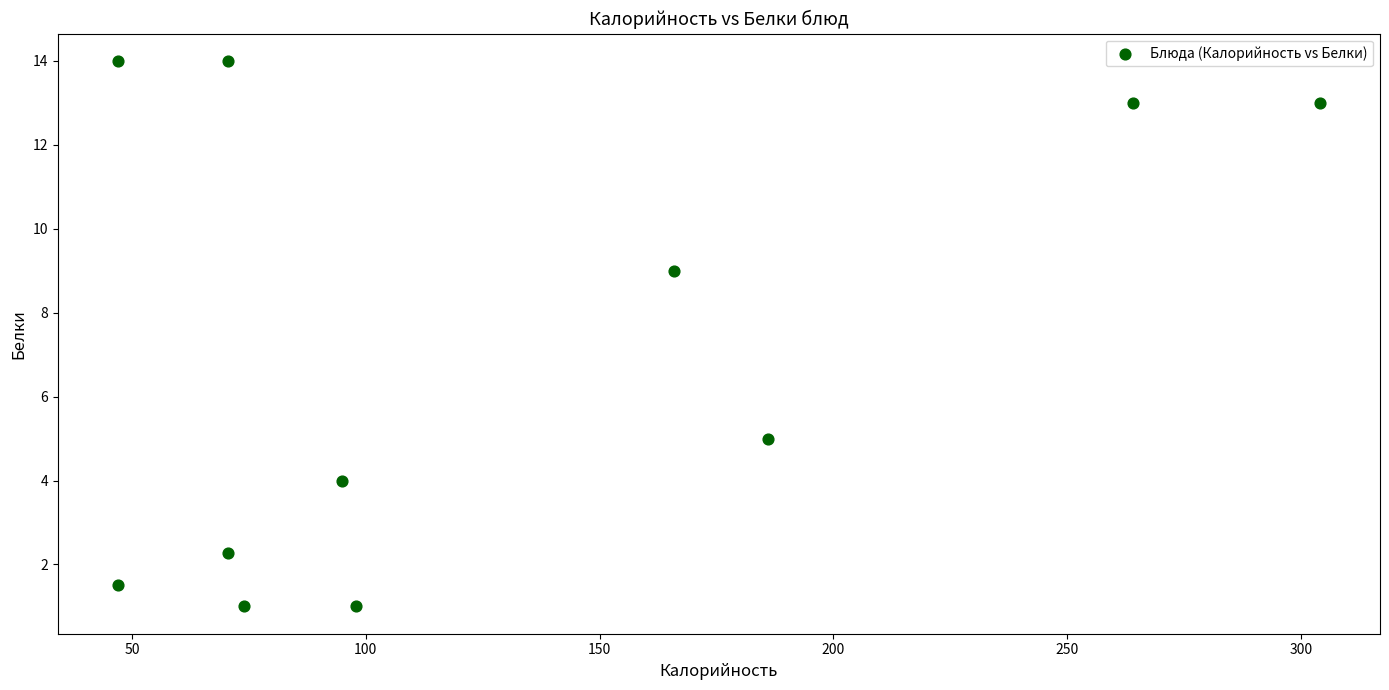

What is the range of Y values (max minus min)?

13.0